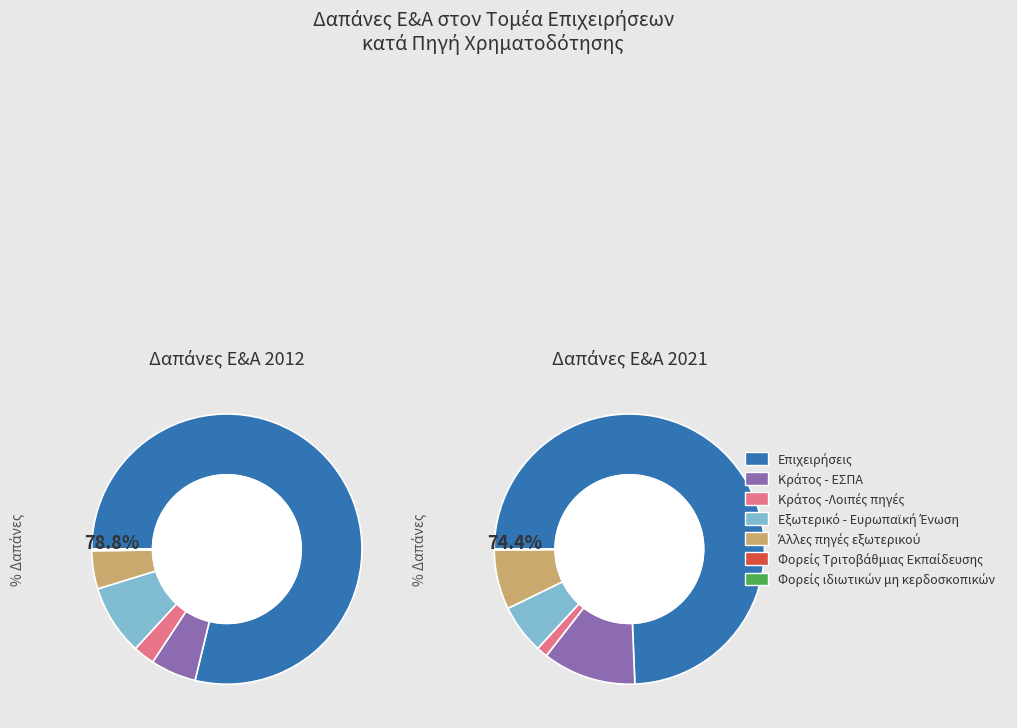

How many slices are in this pie chart?

7